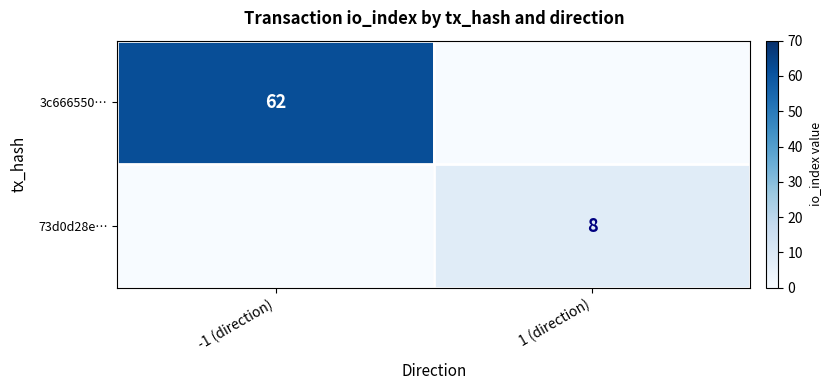

Is it true that 73d0d28e… equals 8 at 1 (direction)?

True